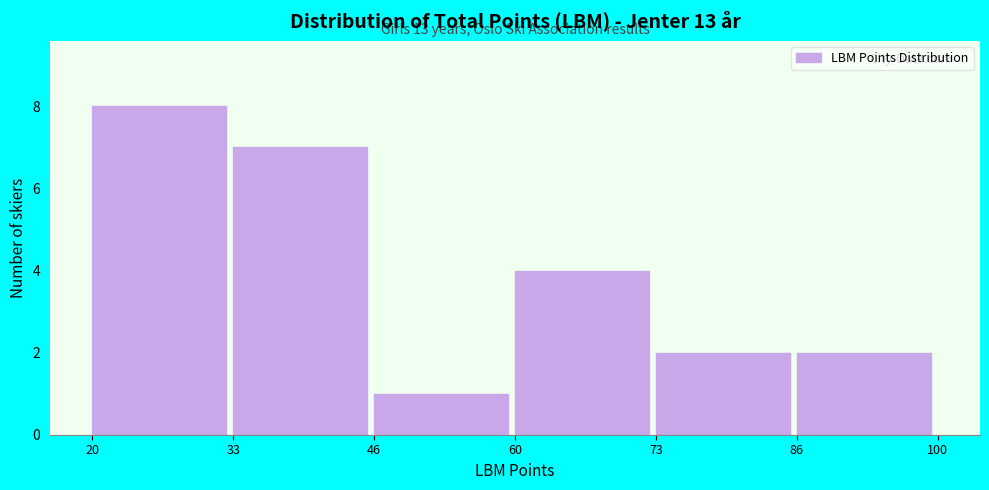

Over which range of the x-axis is the bar tallest?

20 to 33